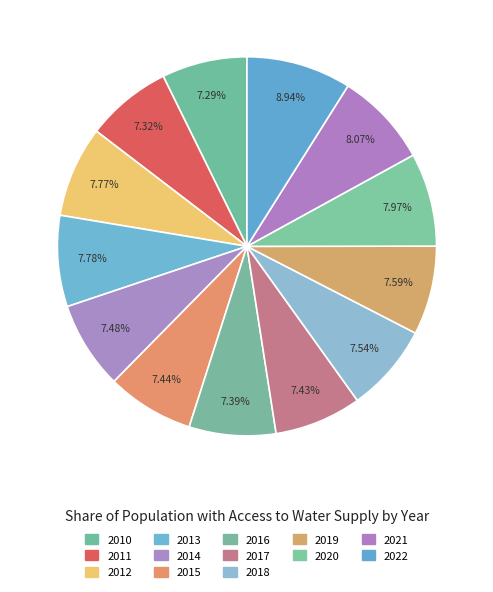

Combined, what portion of the pie is 2018 and 2020?

15.5%